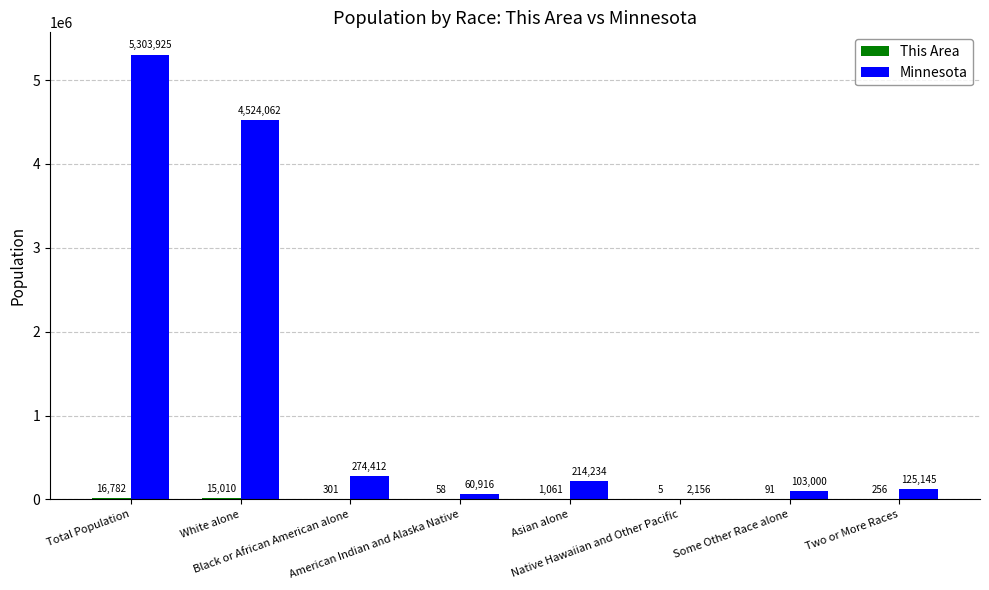

Which series has the largest total across all categories?

Minnesota